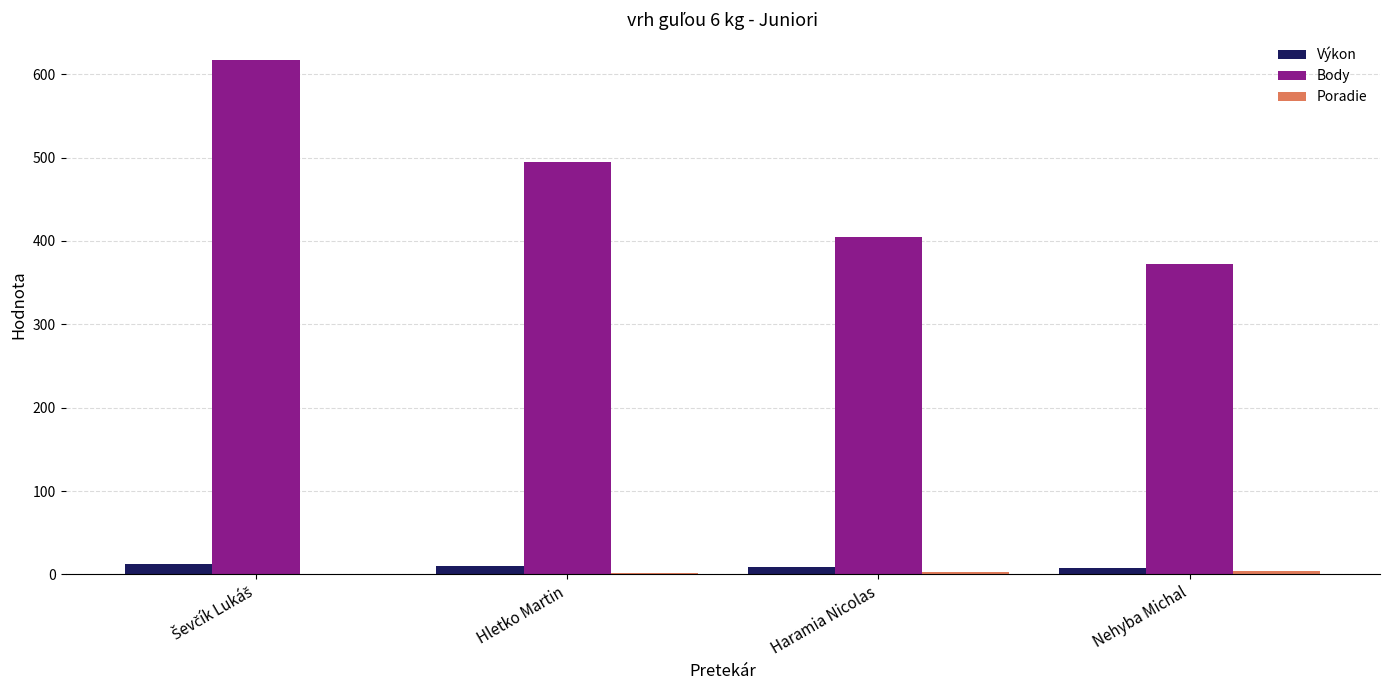

Which series has the largest total across all categories?

Body